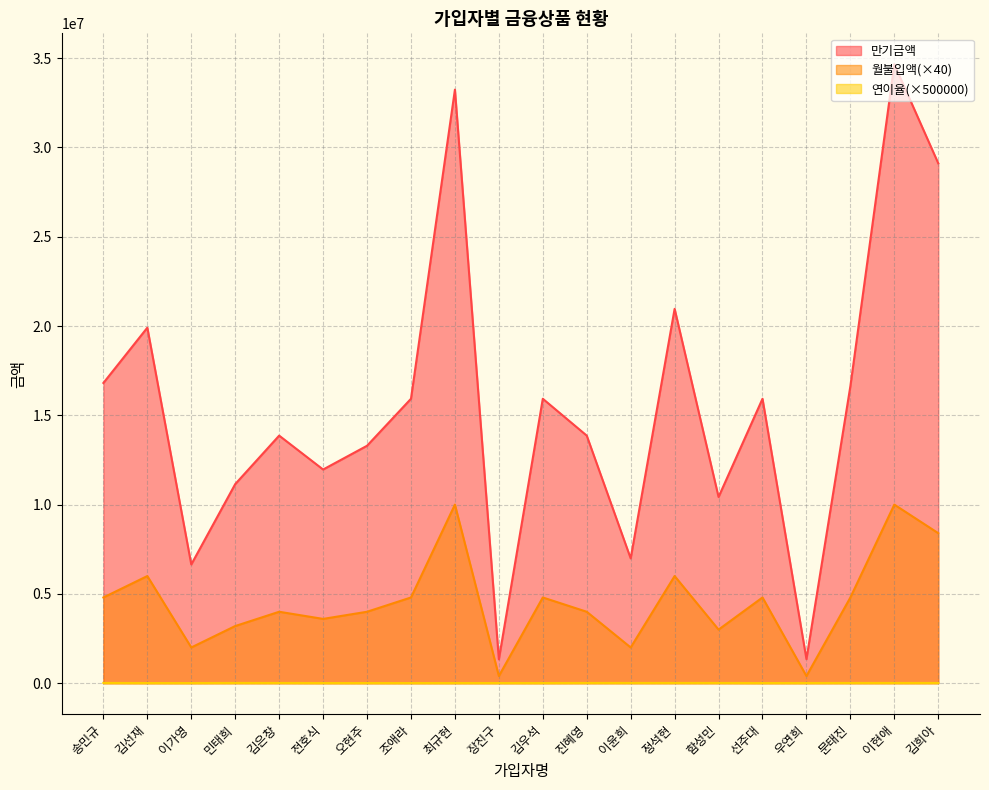

True or false: 만기금액 has more than 1 interior local peaks.

True